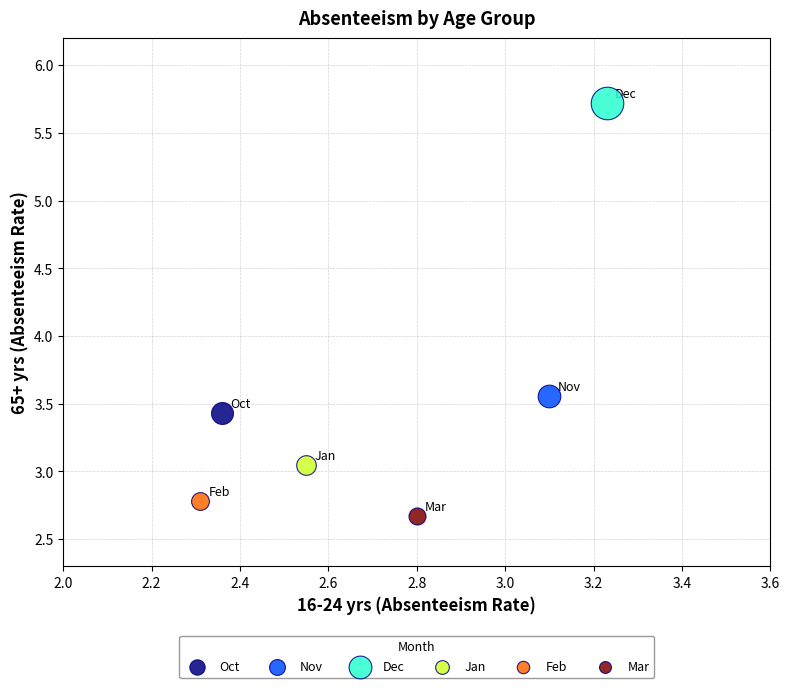

Which series reaches the minimum Y coordinate?

Mar